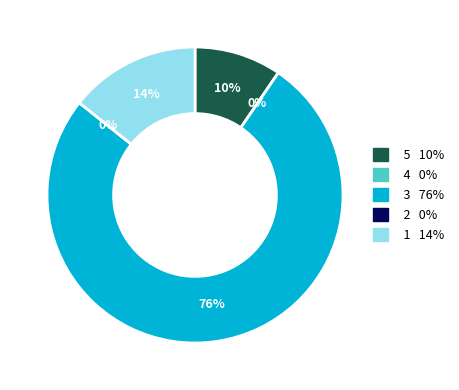

Does 17 represent more than half of the total?

No